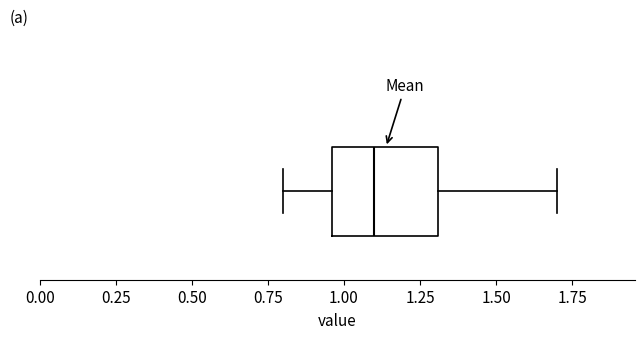

Where does the left whisker of the box end on the x-axis? The values are not printed on the chart, so give them approximately, as read against the axis.

0.80